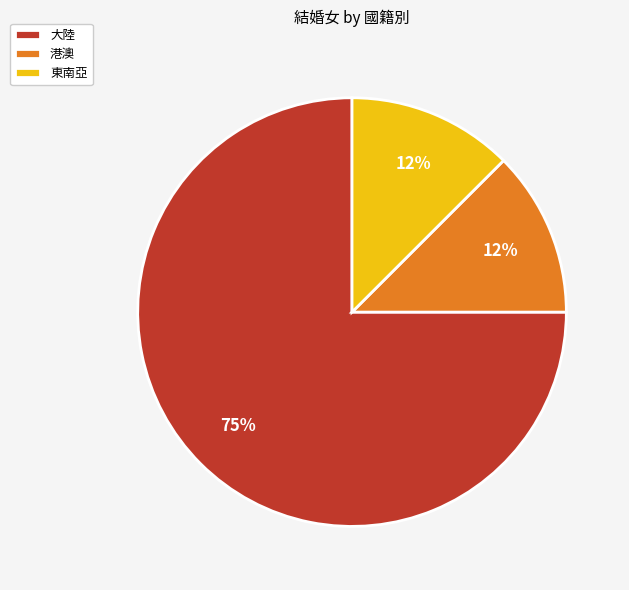

Do 港澳 and 東南亞 together represent more than half of the pie?

No